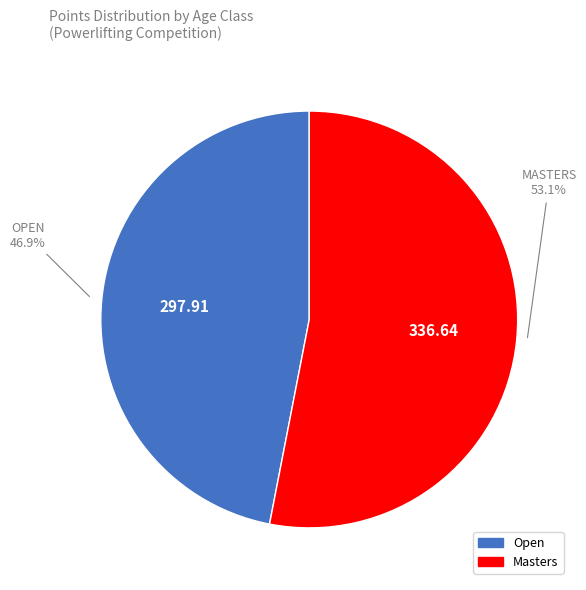

What is the ratio of the value at Masters to the value at Open?

1.1